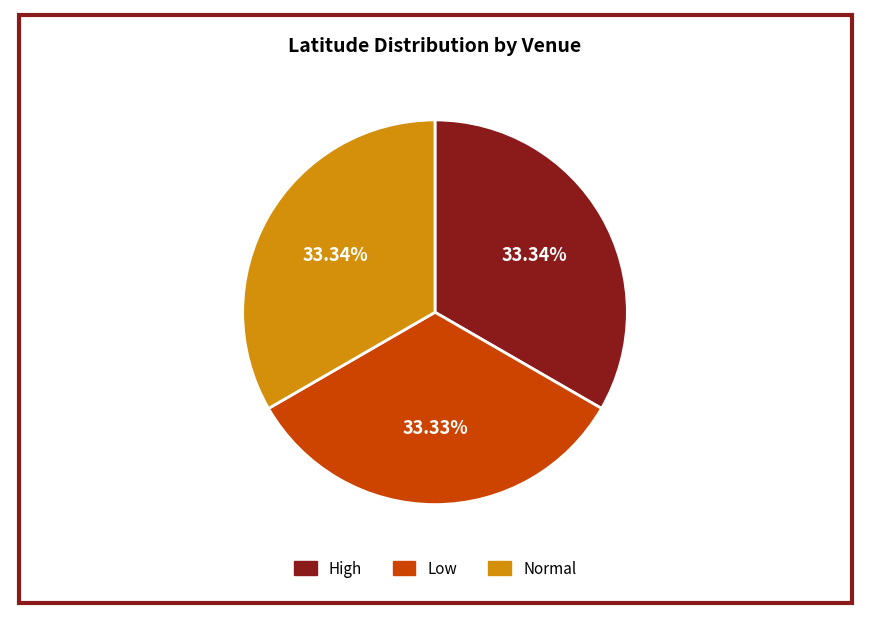

Does High account for over 50% of the chart?

No